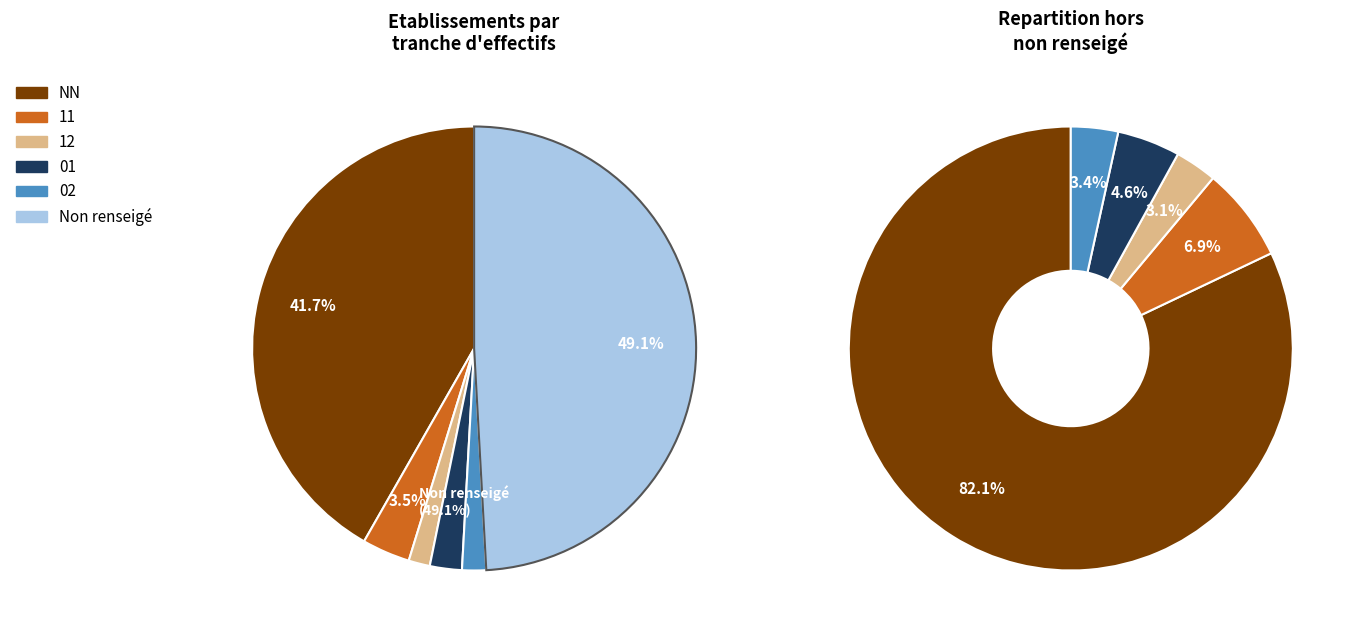

True or false:  accounts for 42% of the total.

False